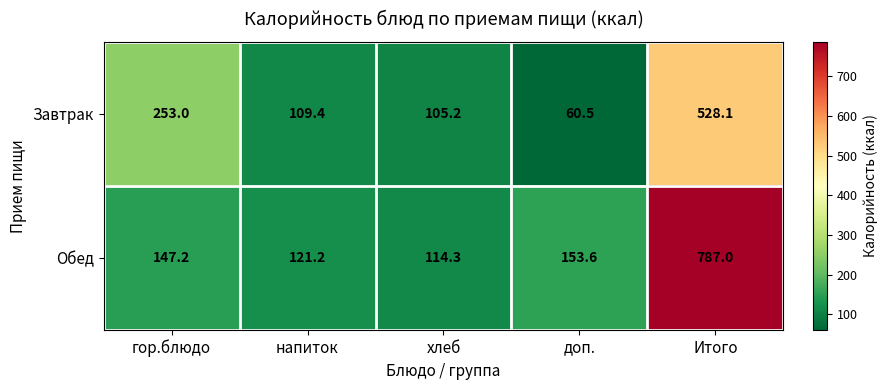

List the series in order of their peak value, lowest first.

Завтрак, Обед